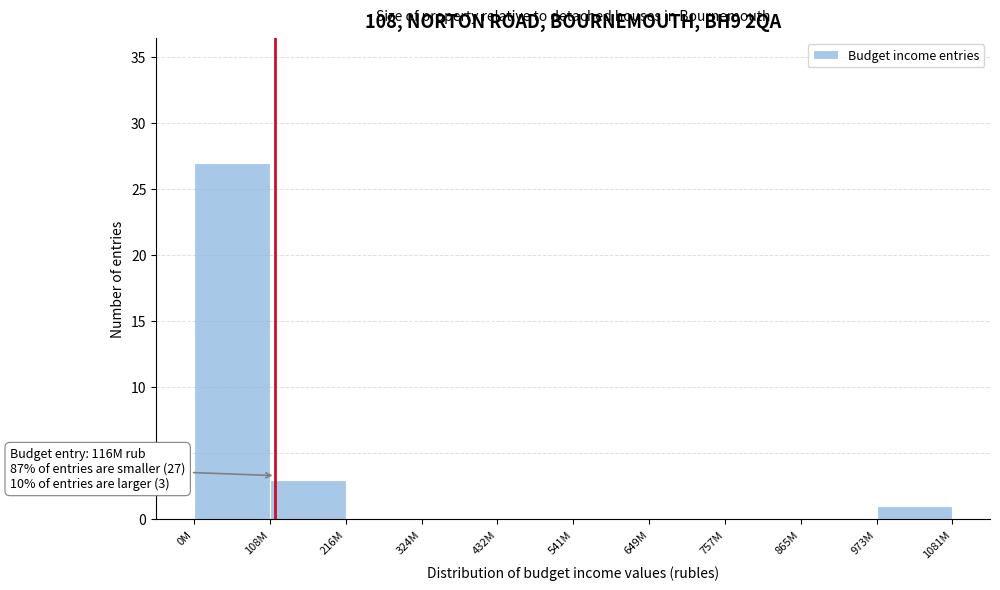

Reading left to right, transcribe all the data shown in this chart.

0M=27	108M=3	216M=0	324M=0	432M=0	541M=0	649M=0	757M=0	865M=0	973M=1